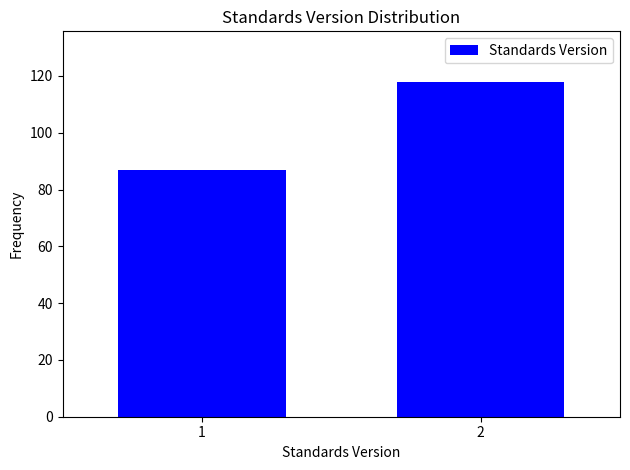

Reading left to right, list all the values displayed in this chart.

87	118